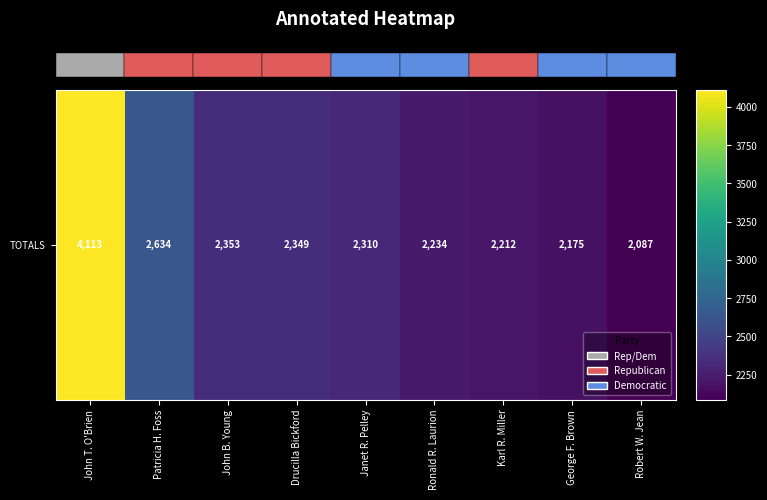

List the labels in order of value, largest first.

John T. O'Brien, Patricia H. Foss, John B. Young, Drucilla Bickford, Janet R. Pelley, Ronald R. Laurion, Karl R. Miller, George F. Brown, Robert W. Jean